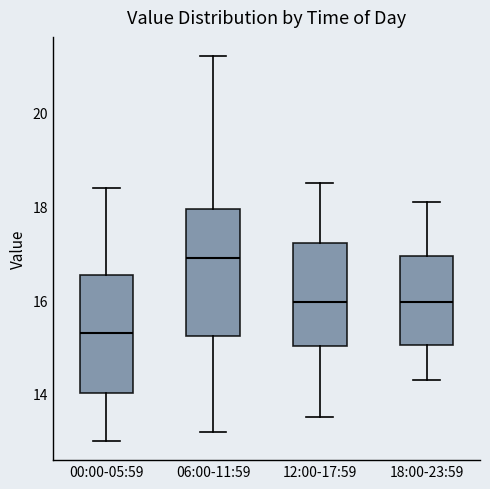

Comparing the boxes themselves (not the whiskers), which one is the tallest?

06:00-11:59